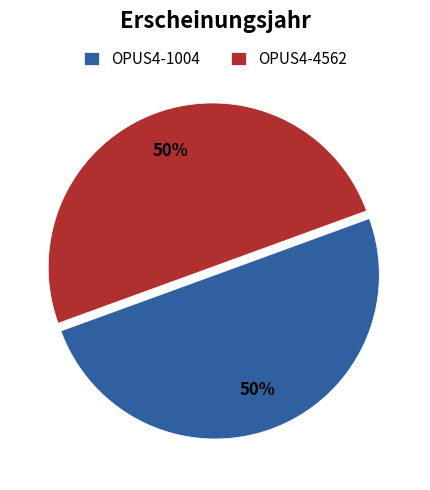

How many segments does this pie chart have?

2